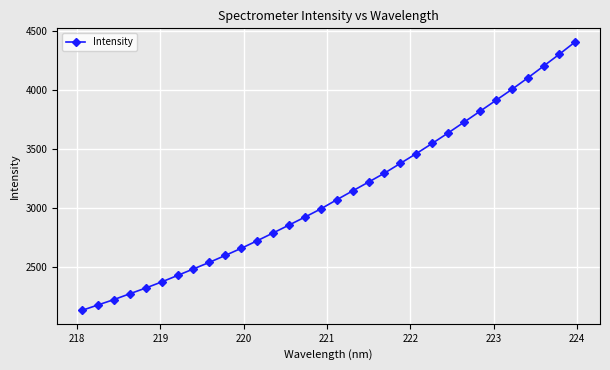

What is the difference between the maximum and minimum values?

2280.9